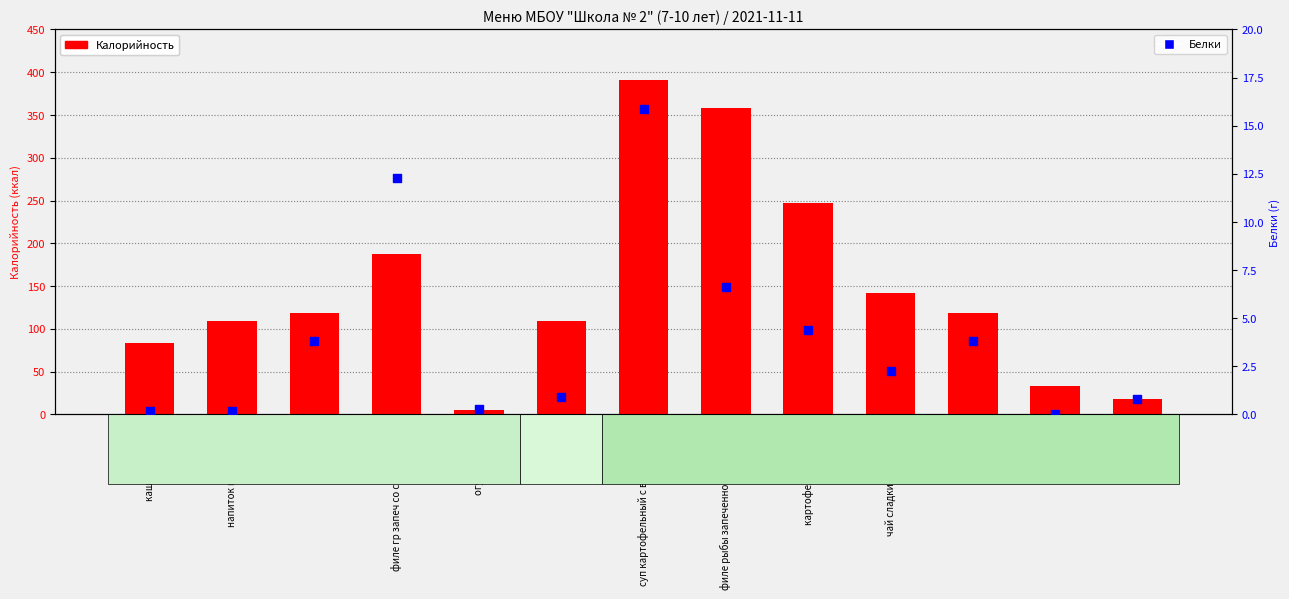

Which series contains the highest Y value?

Калорийность